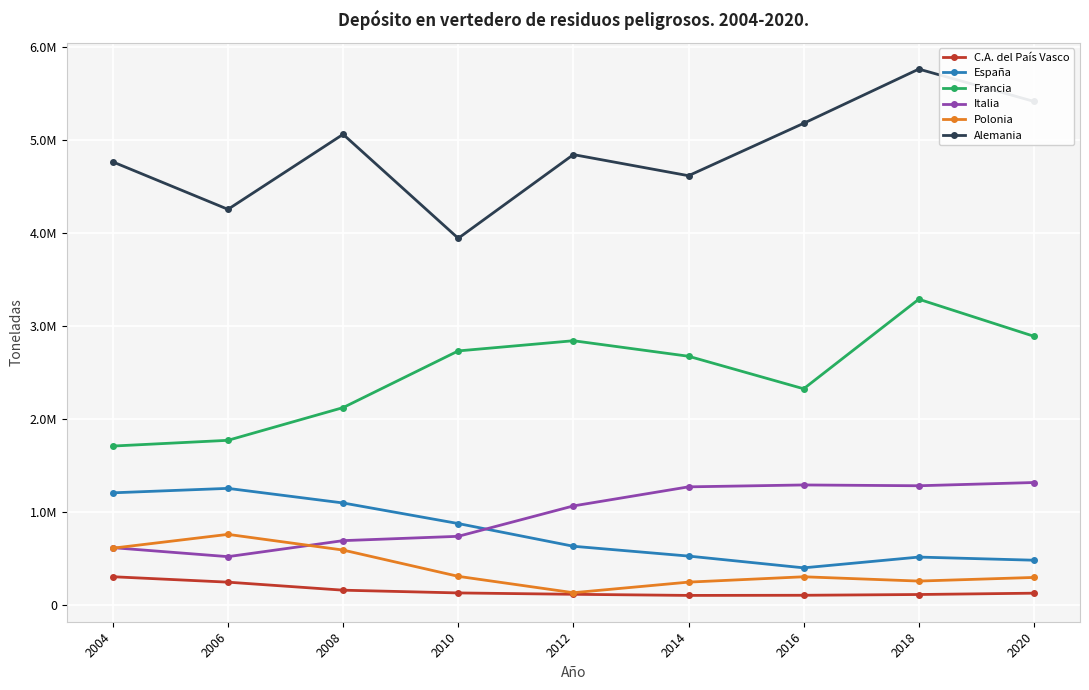

At how many categories does at least one series exceed 4009993?

8